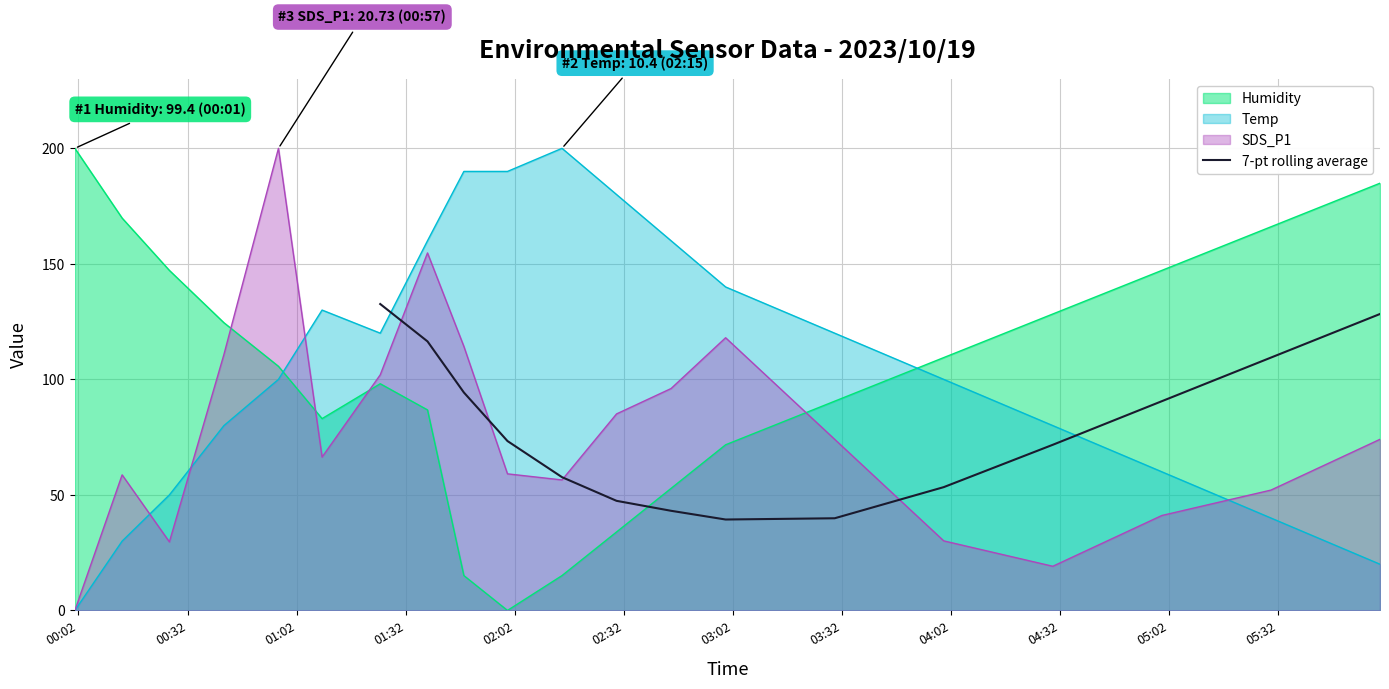

What is the maximum value for 7-pt rolling average?

132.6